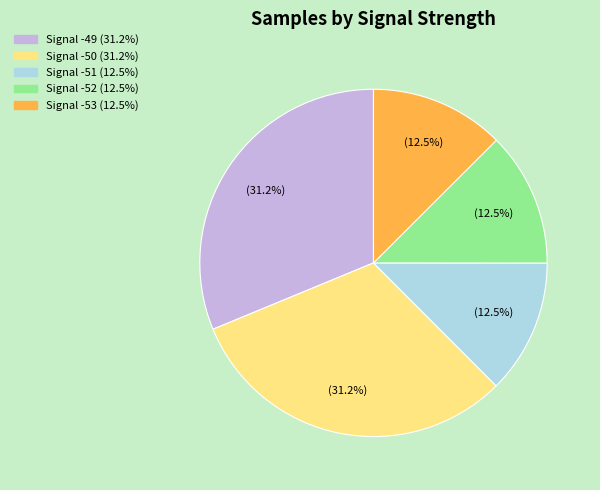

Is there any slice that represents more than half of the pie?

No